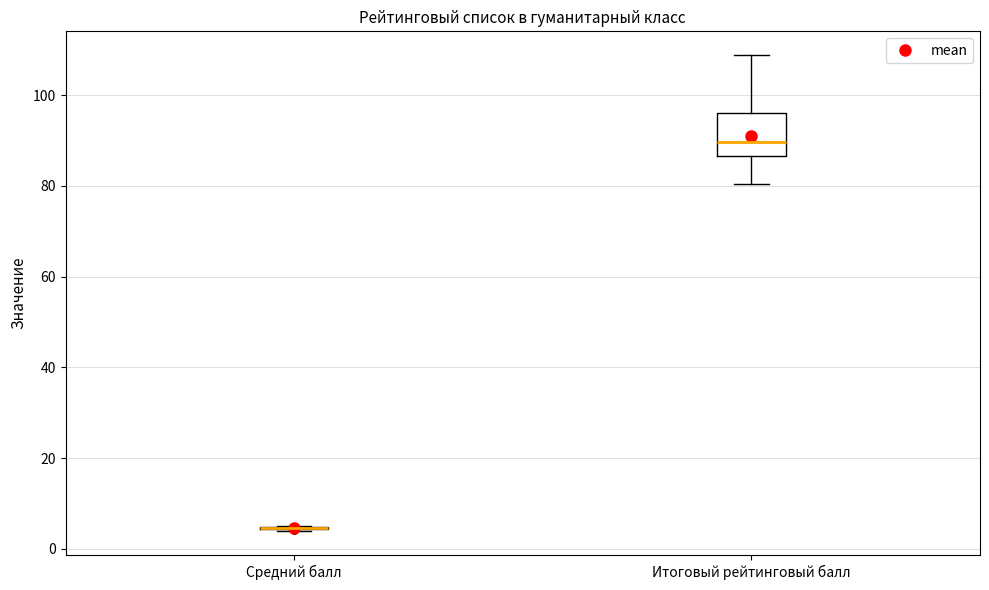

Reading left to right, read every box against the y-axis: the position of its median line, the range the box covers, and the ends of its whiskers. The values are not printed on the chart, so give them approximately, as read against the axis.

Средний балл: box collapsed to a line at 4, whiskers 4 to 6
Итоговый рейтинговый балл: median 90, box 86 to 96, whiskers 80 to 108